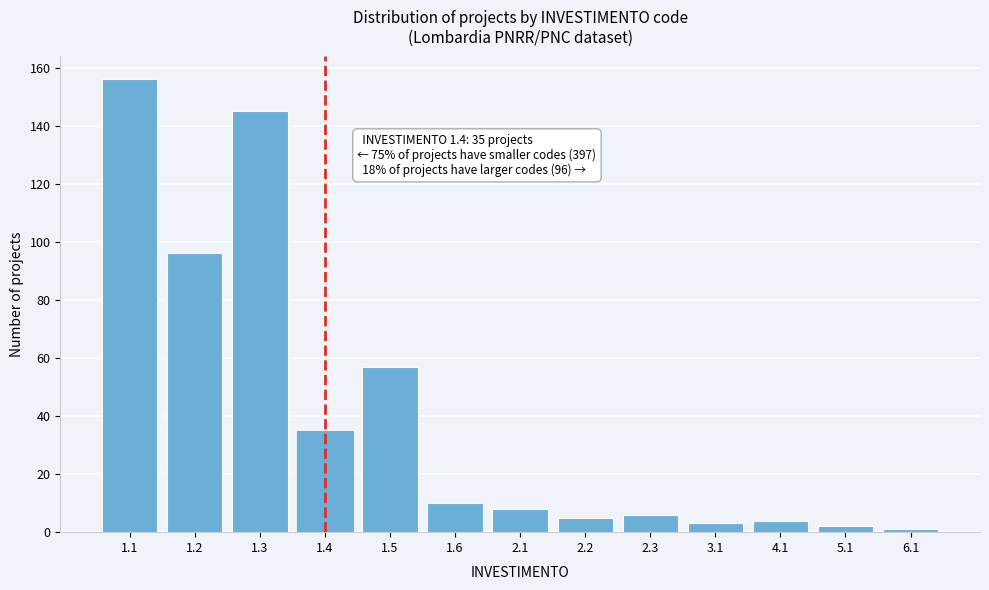

Reading left to right, what are all the values shown in this chart?

1.1=156	1.2=96	1.3=145	1.4=35	1.5=57	1.6=10	2.1=8	2.2=5	2.3=6	3.1=3	4.1=4	5.1=2	6.1=1